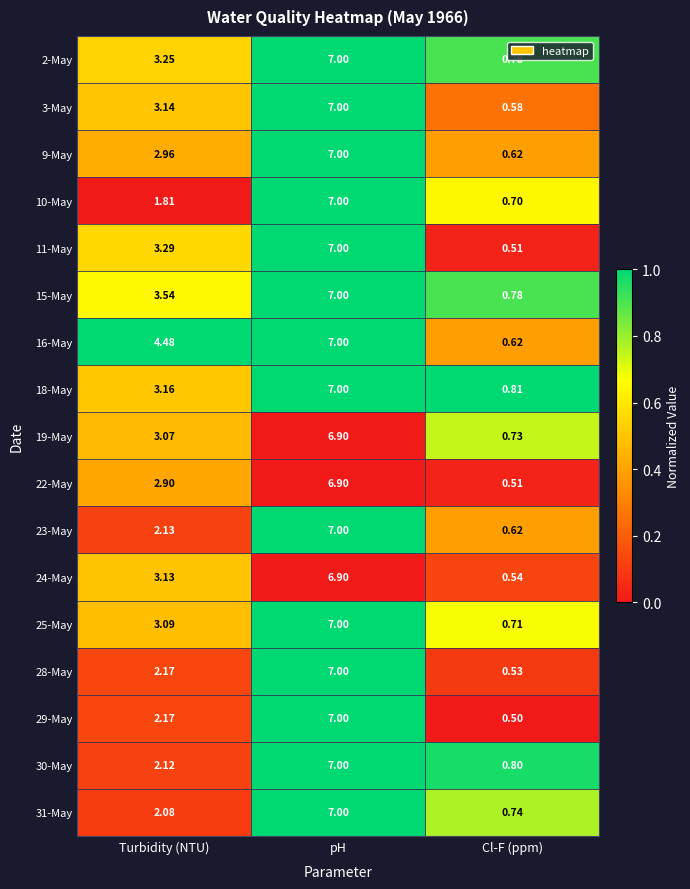

Which series has the largest total across all categories?

16-May